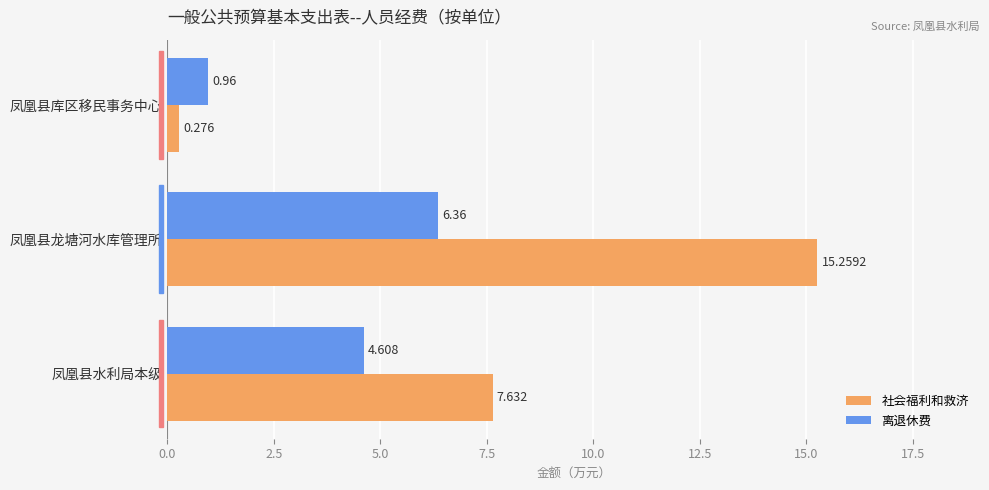

Which category has the lowest value in the 离退休费 series?

凤凰县库区移民事务中心